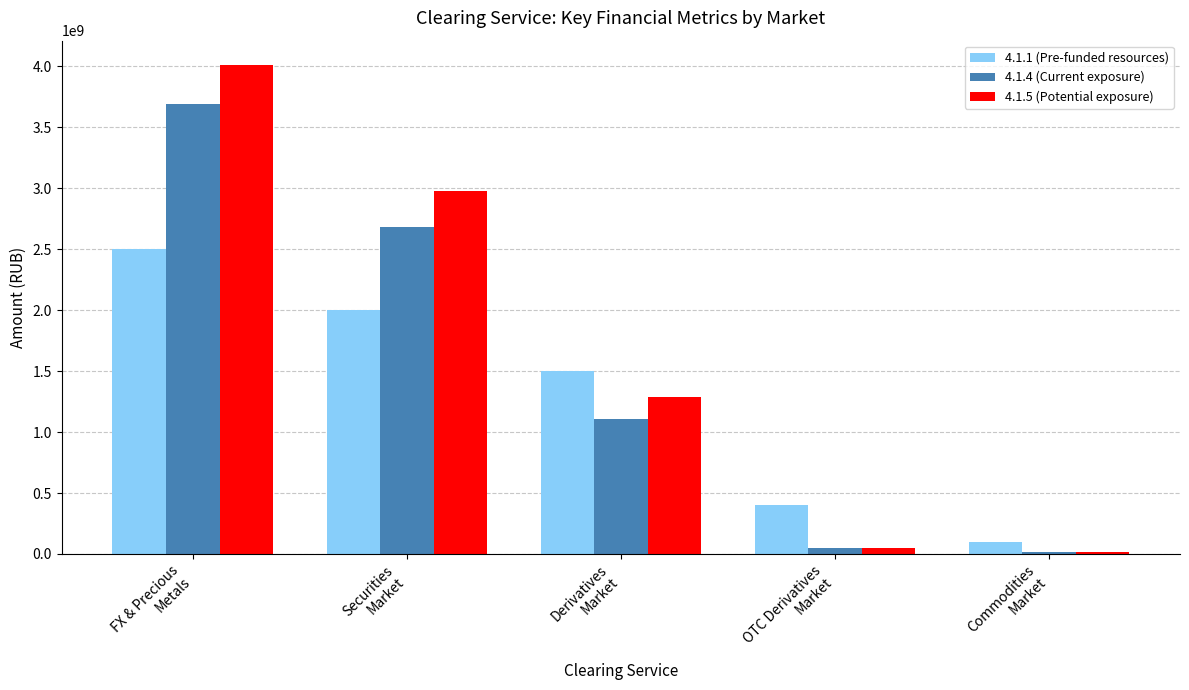

How many data points does each series have?

5